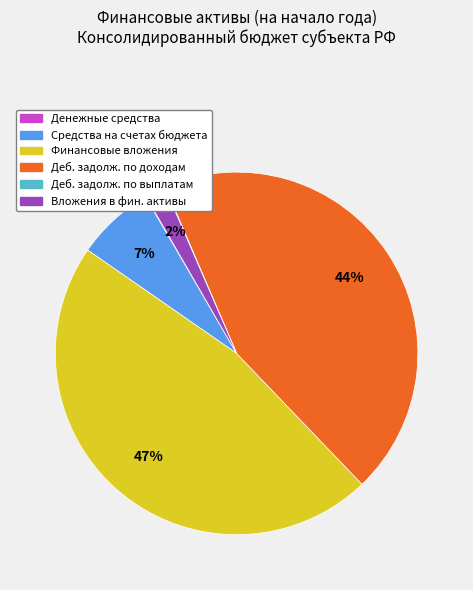

To the nearest percent, what is the average slice percentage?

17%